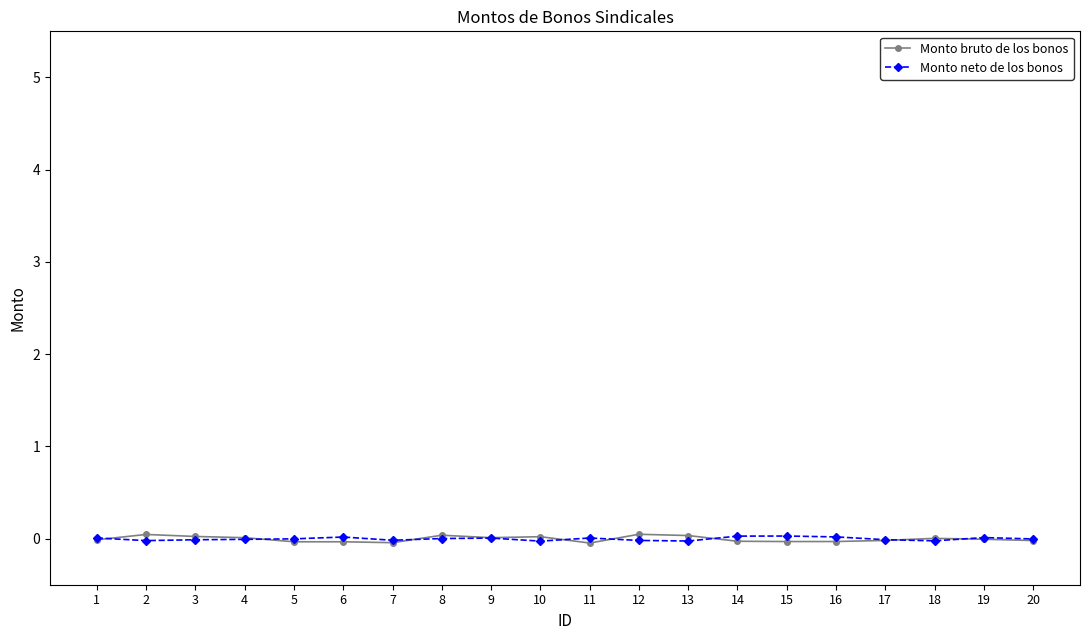

True or false: Monto neto de los bonos has a value of -0.0 at 3.

True